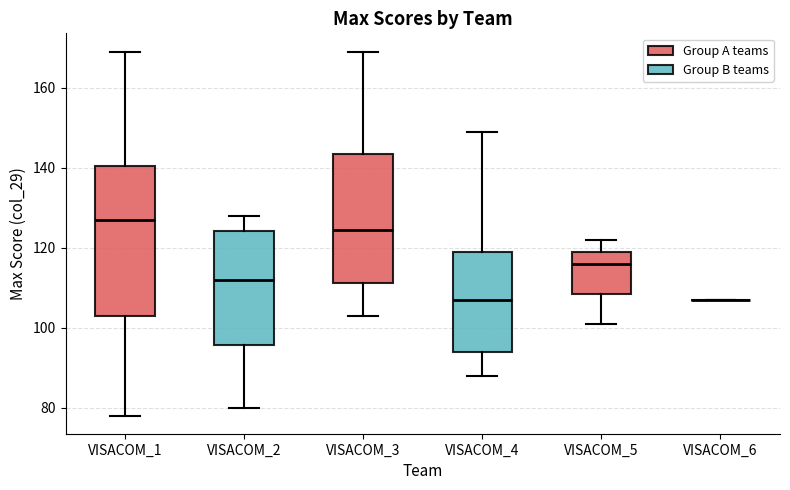

Reading left to right, read every box against the y-axis: the position of its median line, the range the box covers, and the ends of its whiskers. The values are not printed on the chart, so give them approximately, as read against the axis.

VISACOM_1: median 128, box 104 to 140, whiskers 78 to 170
VISACOM_2: median 112, box 96 to 124, whiskers 80 to 128
VISACOM_3: median 124, box 112 to 144, whiskers 104 to 170
VISACOM_4: median 108, box 94 to 120, whiskers 88 to 150
VISACOM_5: median 116, box 108 to 120, whiskers 102 to 122
VISACOM_6: box collapsed to a line at 108, whiskers 108 to 108